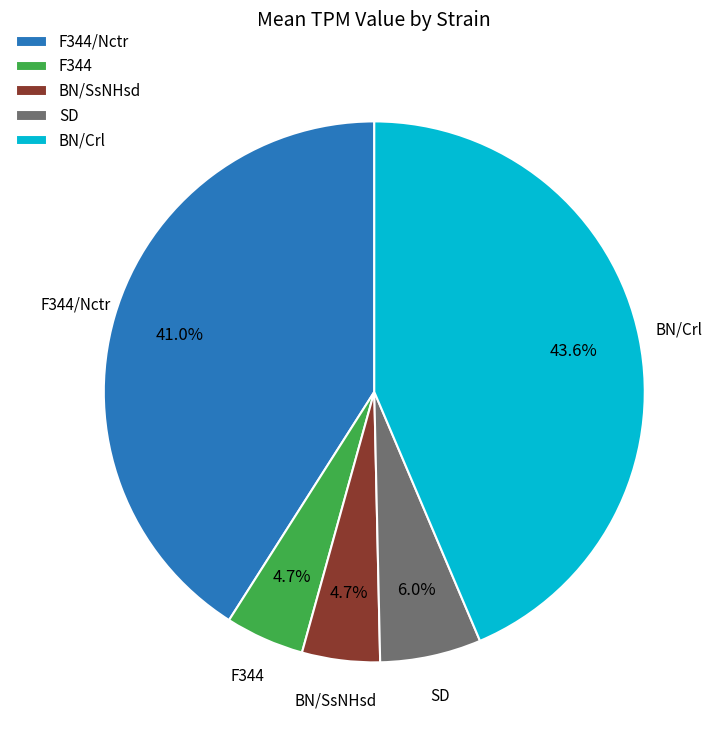

To the nearest percent, what is the difference between the F344 and SD slice percentages?

1%